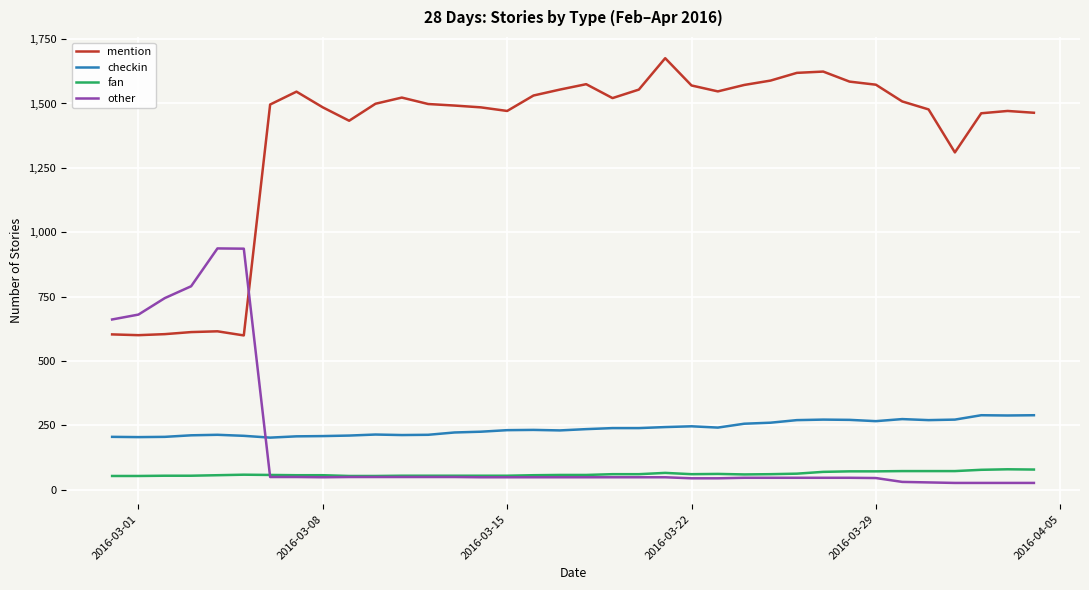

Which series has the largest total across all categories?

mention